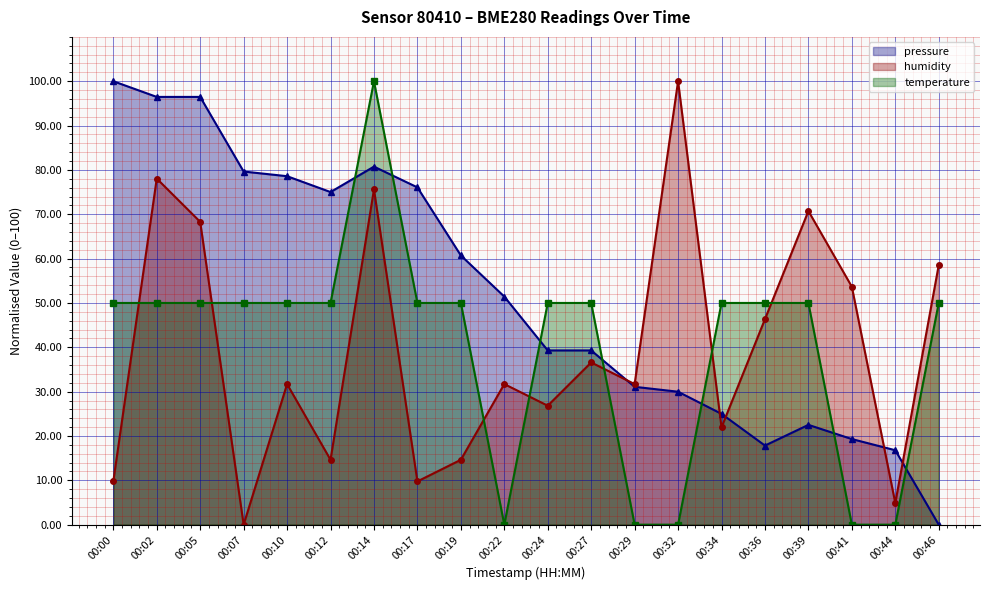

What is the value of the humidity point at the 9th from the left?

14.6